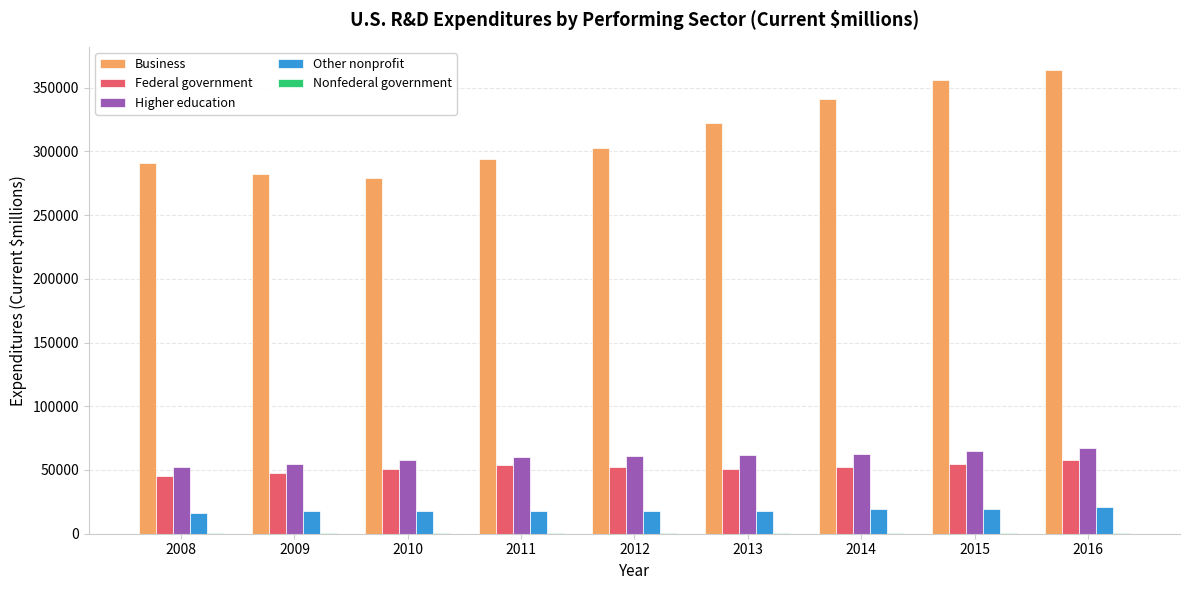

Which series has the largest total across all categories?

Business